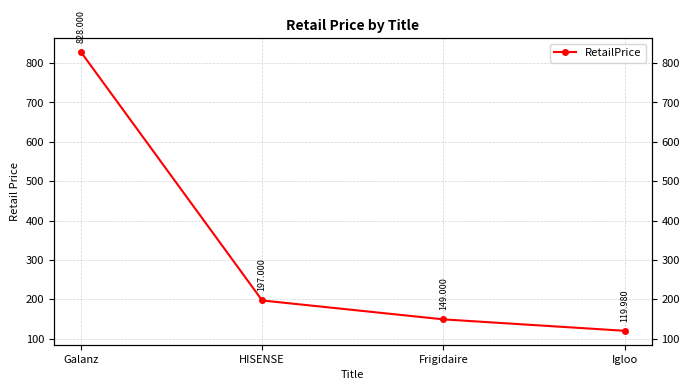

What is the difference between the values at Igloo and Frigidaire?

29.0